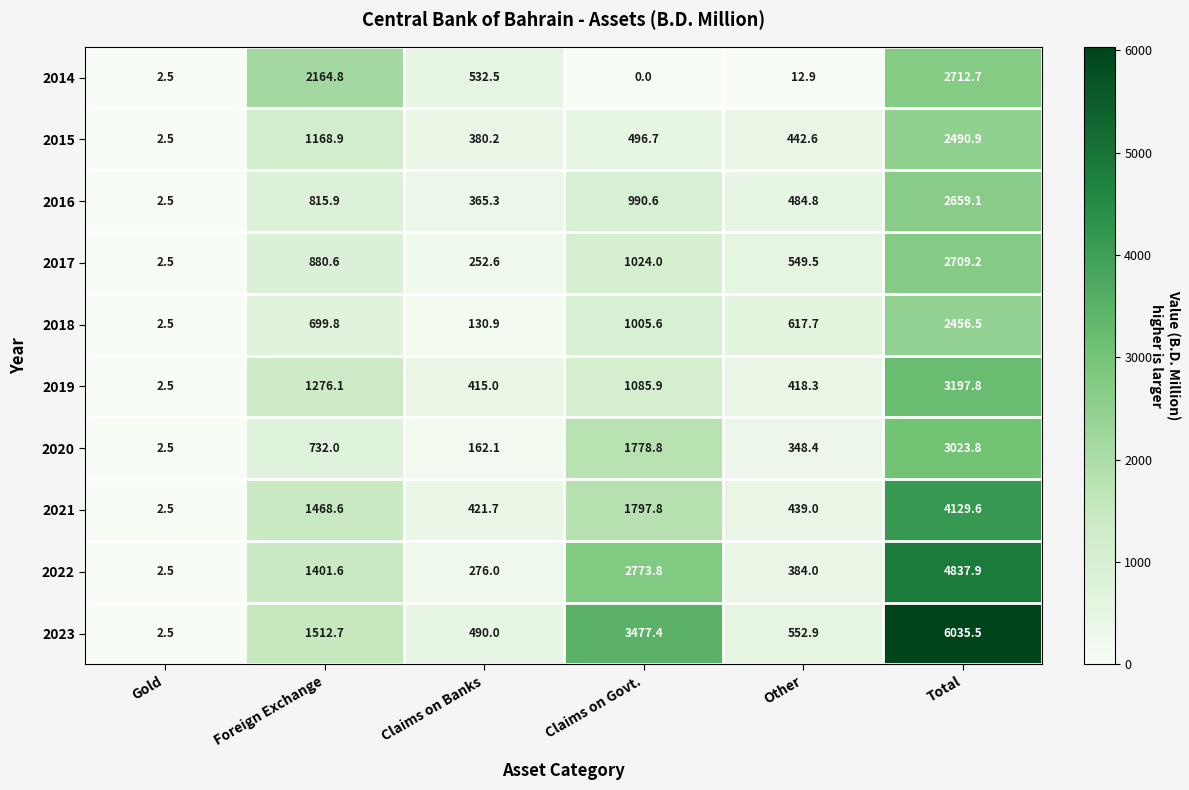

What is the difference between the highest and lowest values at Total?

3579.0